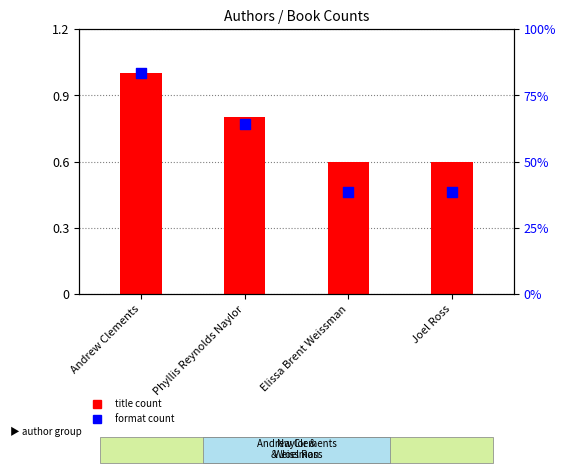

At how many categories does at least one series exceed 0?

4